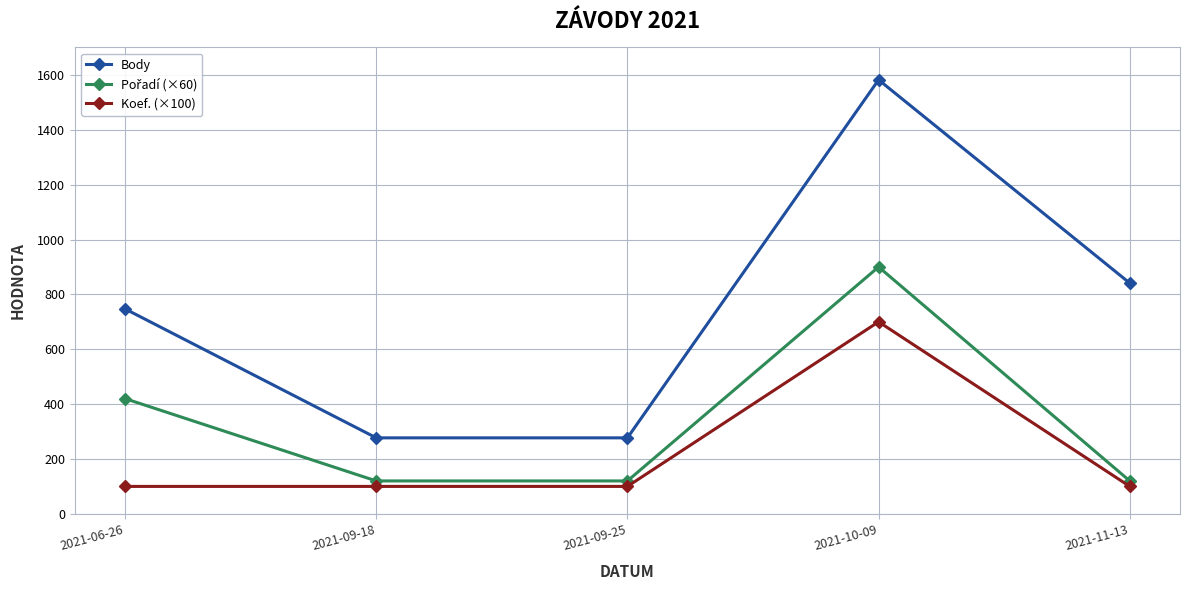

True or false: Body and Koef. (×100) cross at least once.

False